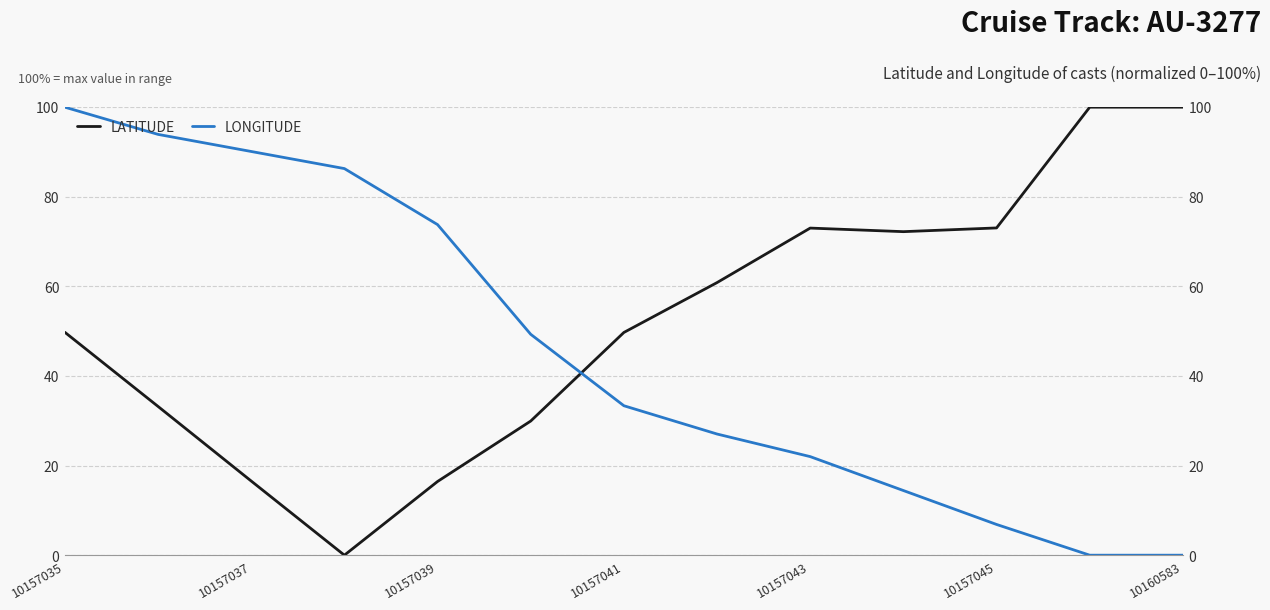

Reading left to right, extract all data points from this chart.

LATITUDE: 49.8	33.2	16.6	0.0	16.5	29.9	49.7	60.9	73.0	72.2	73.0	100.0	100.0
LONGITUDE: 100.0	93.9	90.1	86.3	73.8	49.3	33.4	27.0	22.0	14.4	6.9	0.0	0.0